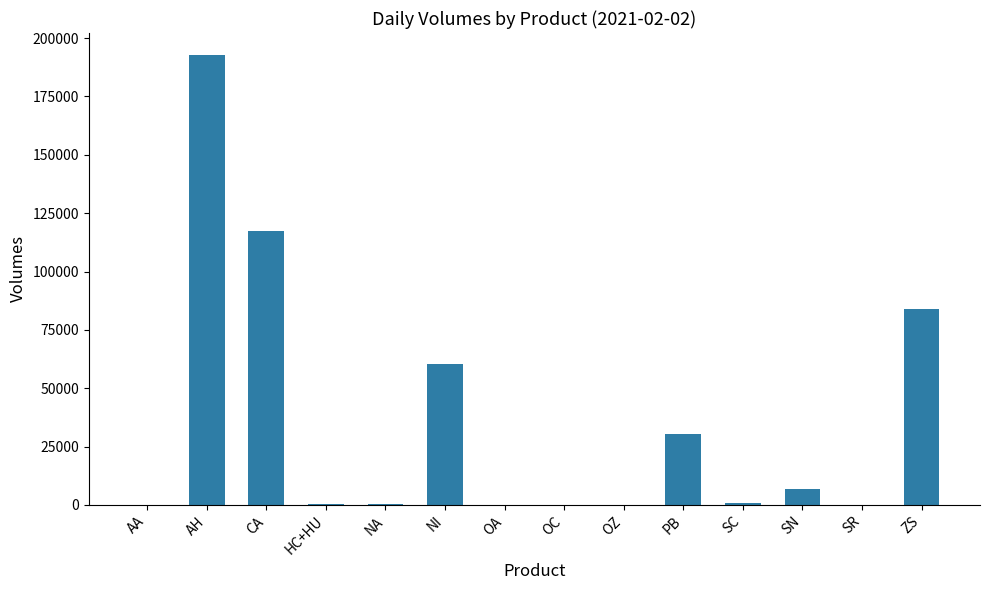

Does the chart contain stacked bars?

No